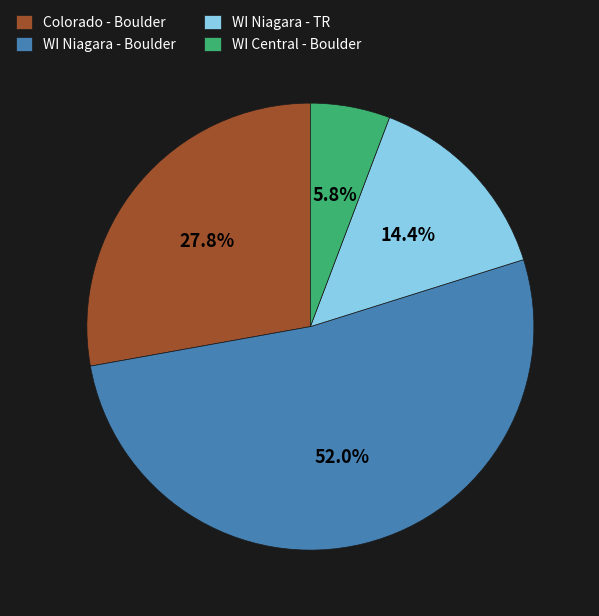

Which category has the smallest portion of the pie?

WI Central - Boulder